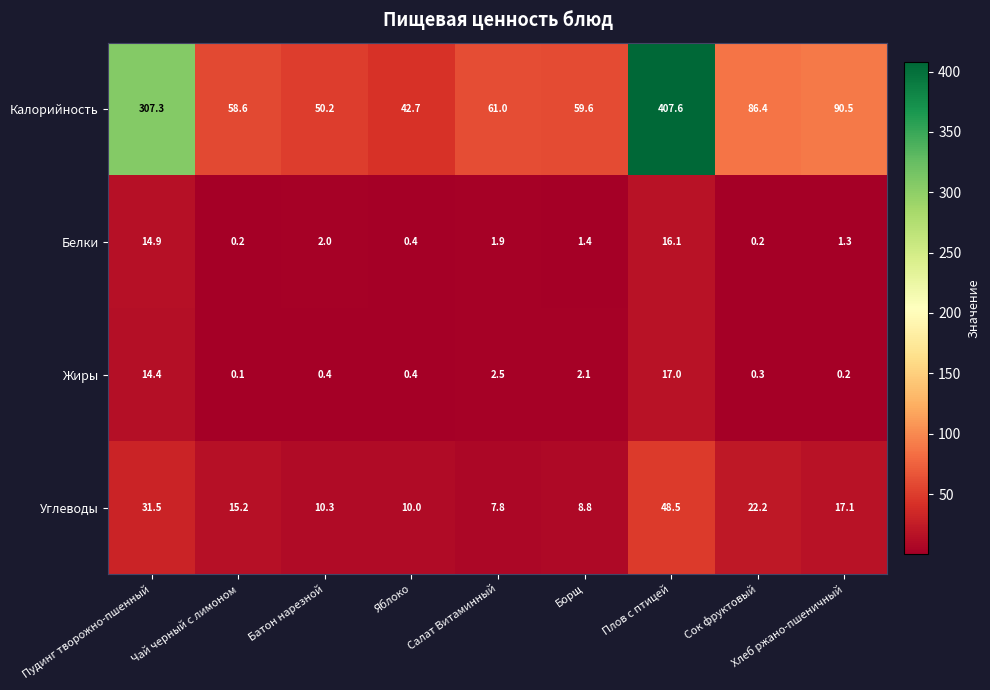

What is the sum of all Белки values?

38.4